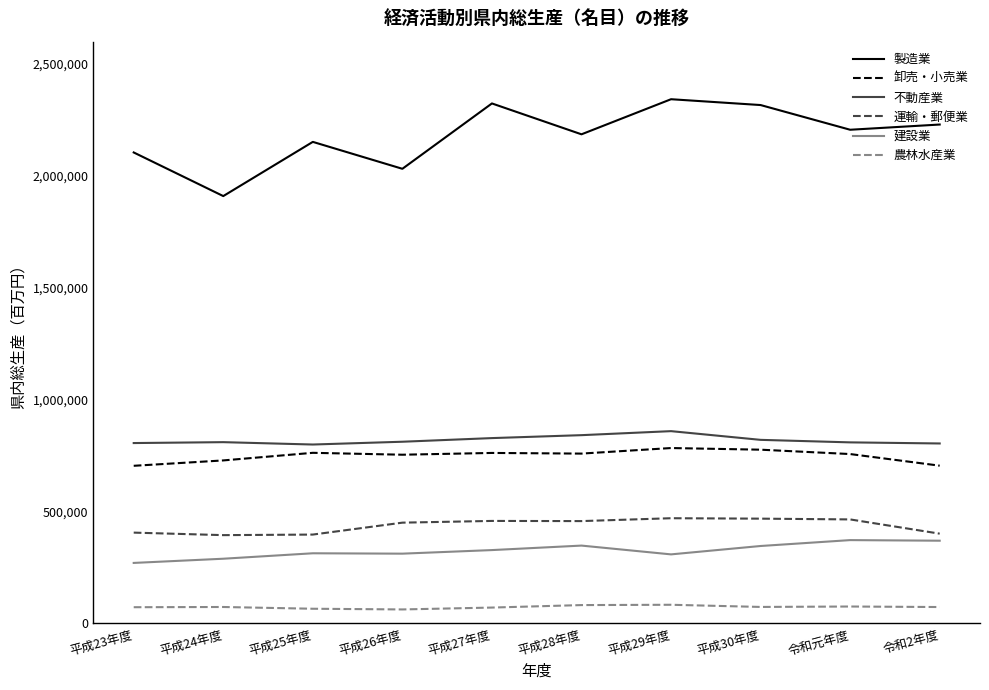

What is the total value across all series at 令和2年度?

4583747